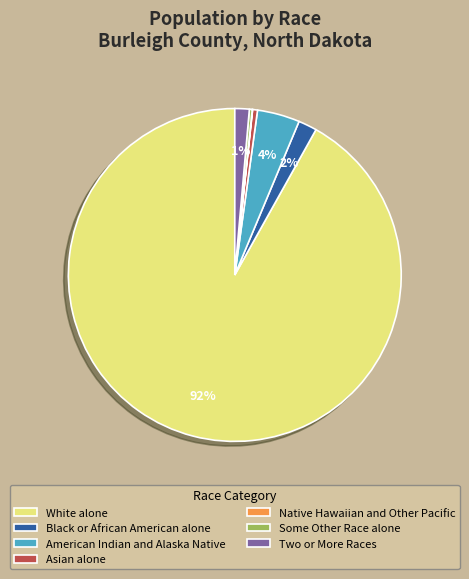

To the nearest percent, what is the combined percentage of American Indian and Alaska Native and Black or African American alone?

6%